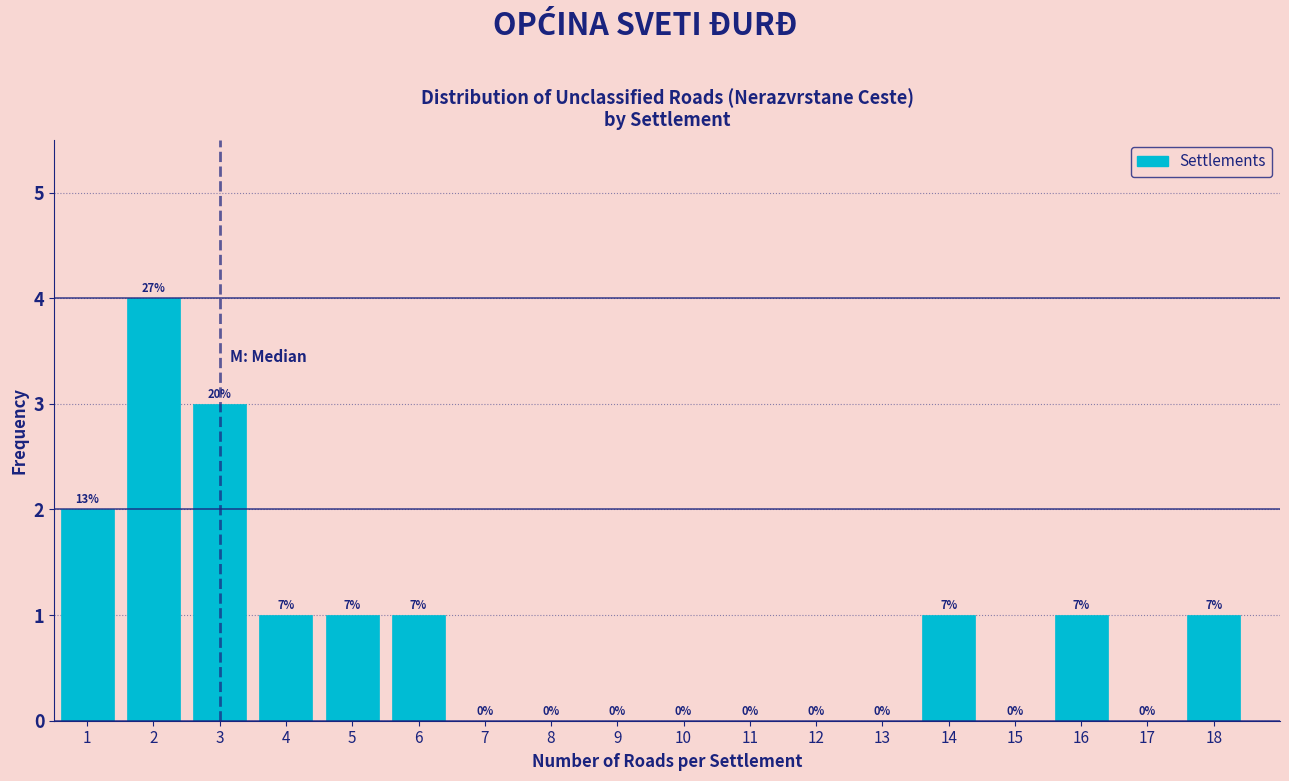

Reading left to right, what are all the values shown in this chart?

1=2	2=4	3=3	4=1	5=1	6=1	7=0	8=0	9=0	10=0	11=0	12=0	13=0	14=1	15=0	16=1	17=0	18=1